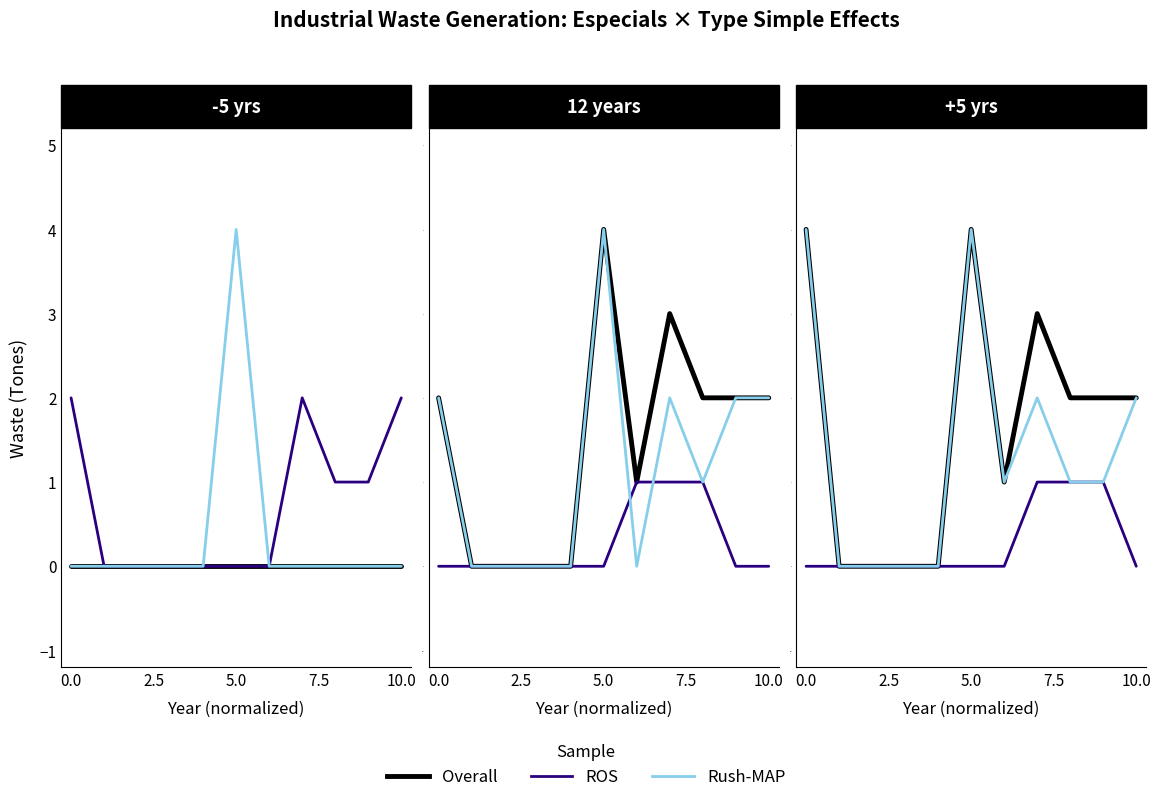

How many positive values does the ROS series have?

3